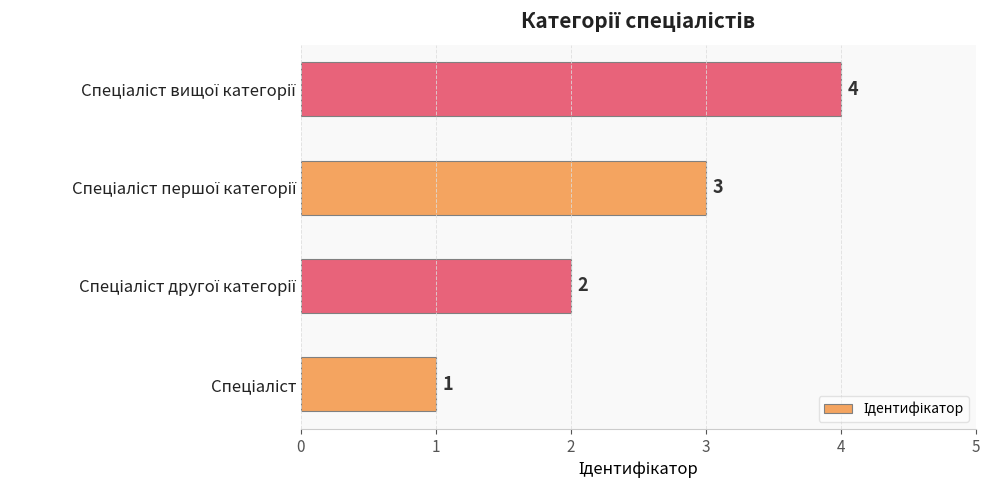

What is the sum of all values?

10